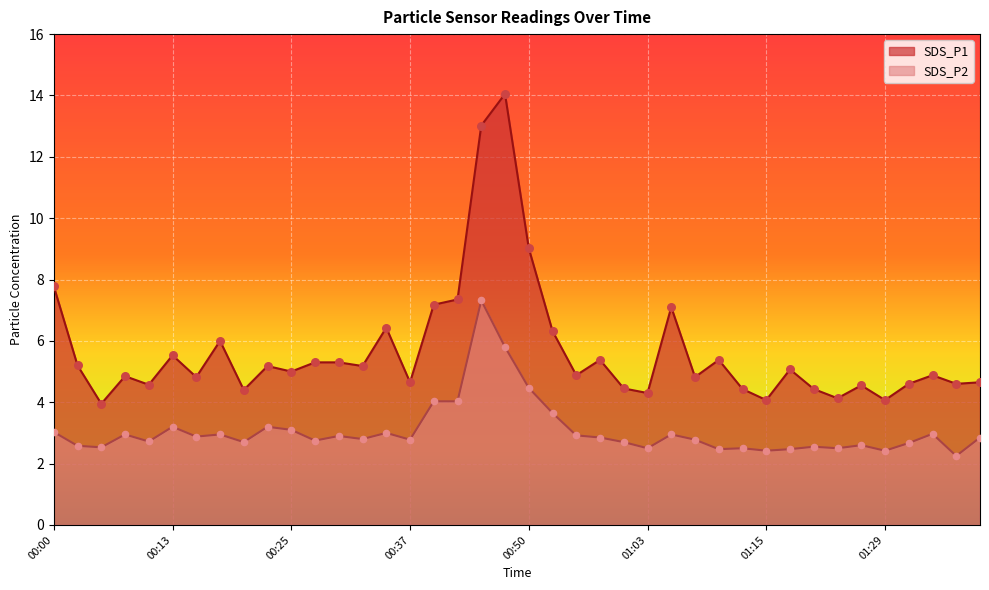

What are all the series names shown in the legend?

SDS_P1, SDS_P2